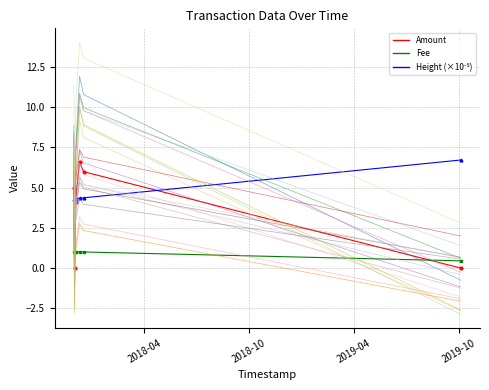

Which series ends up on top after the final intersection of Amount and Height (×10⁻⁵)?

Height (×10⁻⁵)